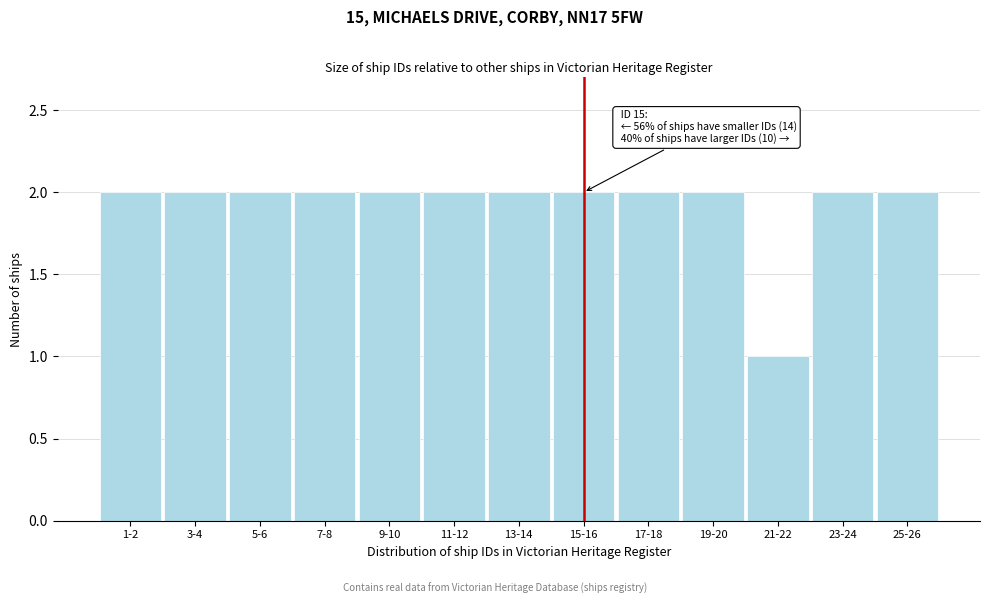

Reading right to left, list all the values displayed in this chart.

25-26=2	23-24=2	21-22=1	19-20=2	17-18=2	15-16=2	13-14=2	11-12=2	9-10=2	7-8=2	5-6=2	3-4=2	1-2=2